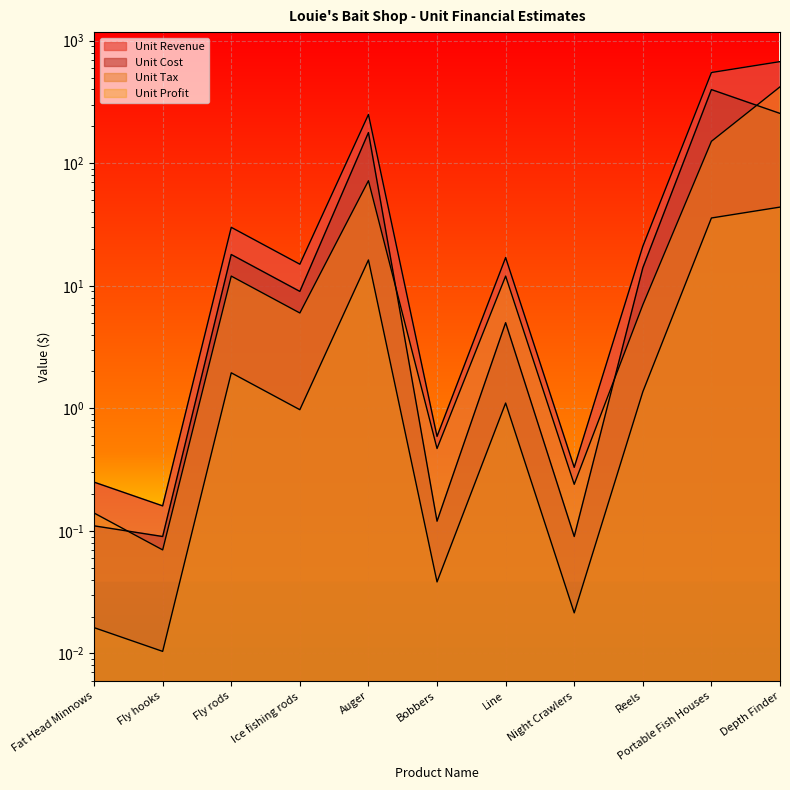

True or false: Unit Tax and Unit Cost intersect in this chart.

False